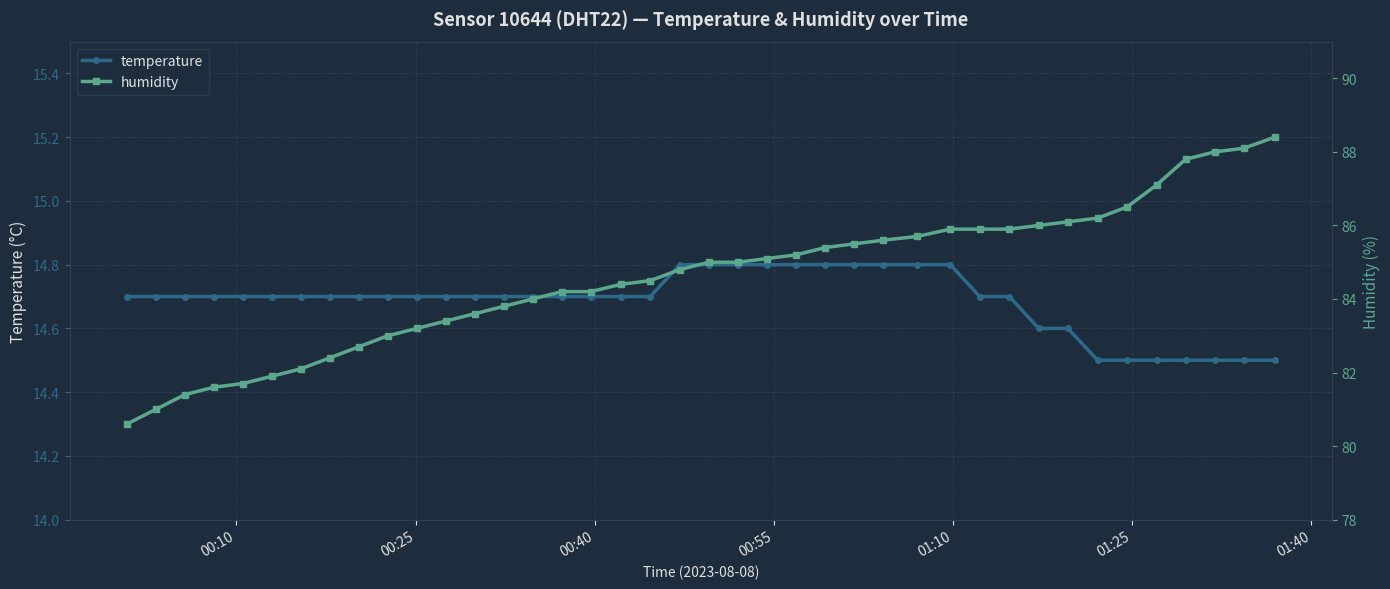

How many data points in humidity are above 85?

18